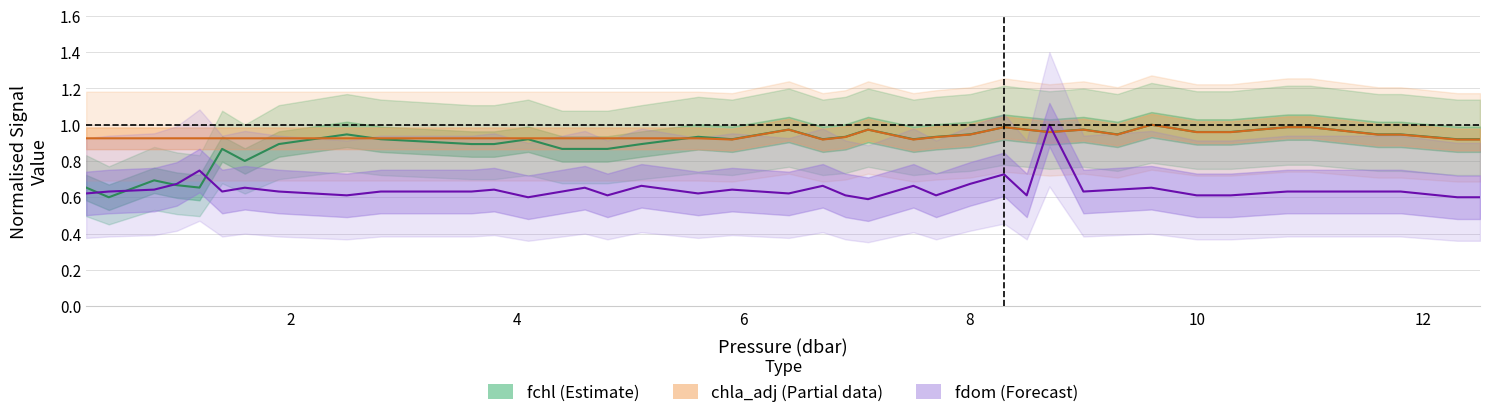

Which series has the largest total across all categories?

chla_adj